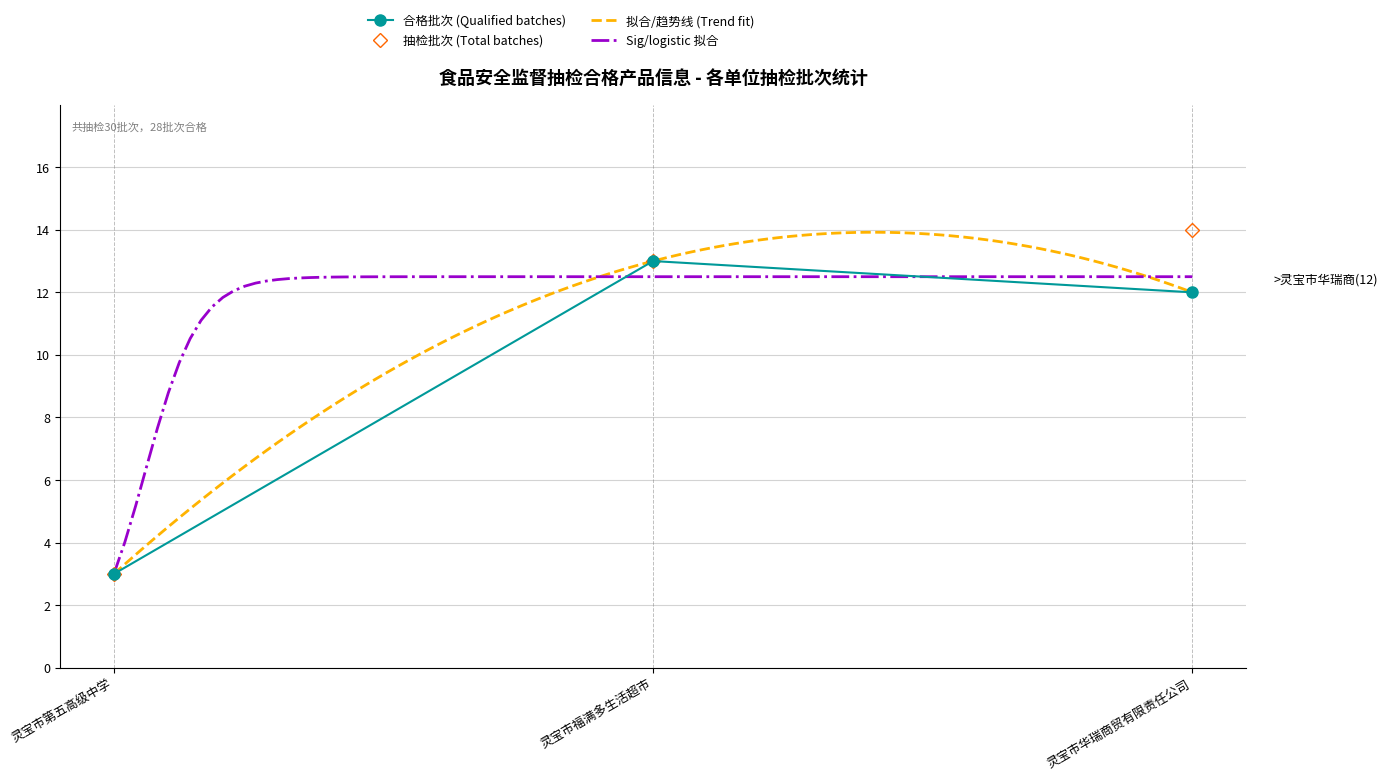

Which series has the largest total across all categories?

抽检批次